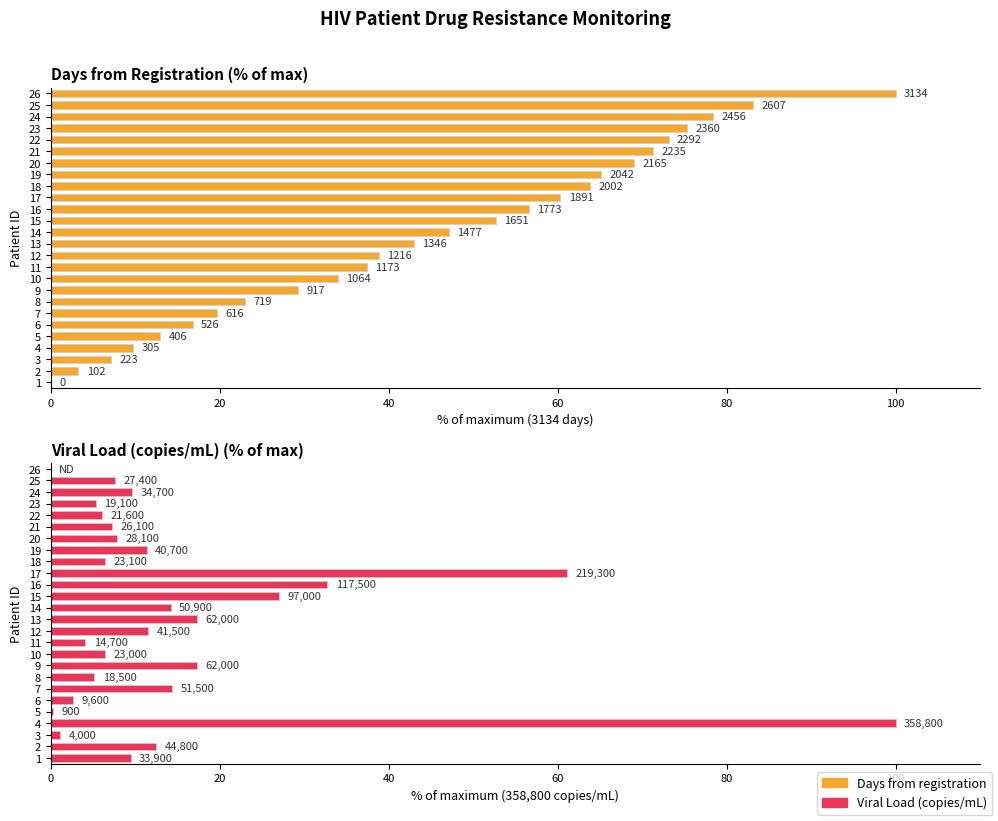

What is the label of the 16th bar from the right?

10